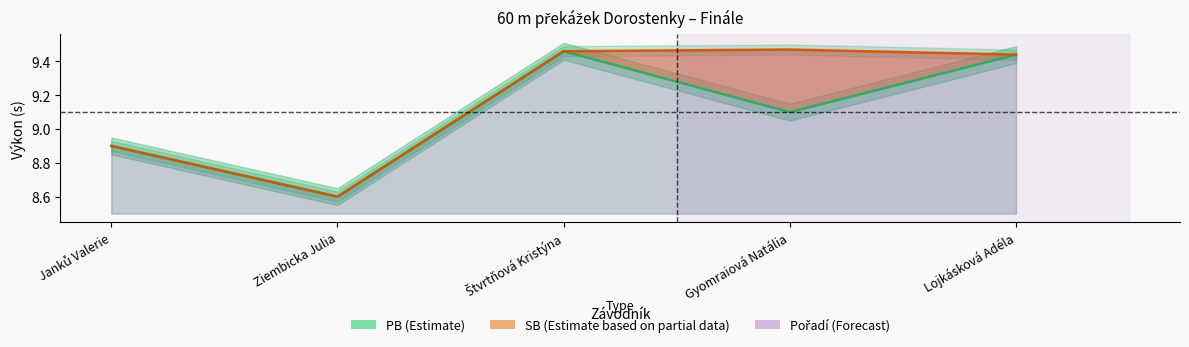

How many values in the PB mean series exceed 9?

3